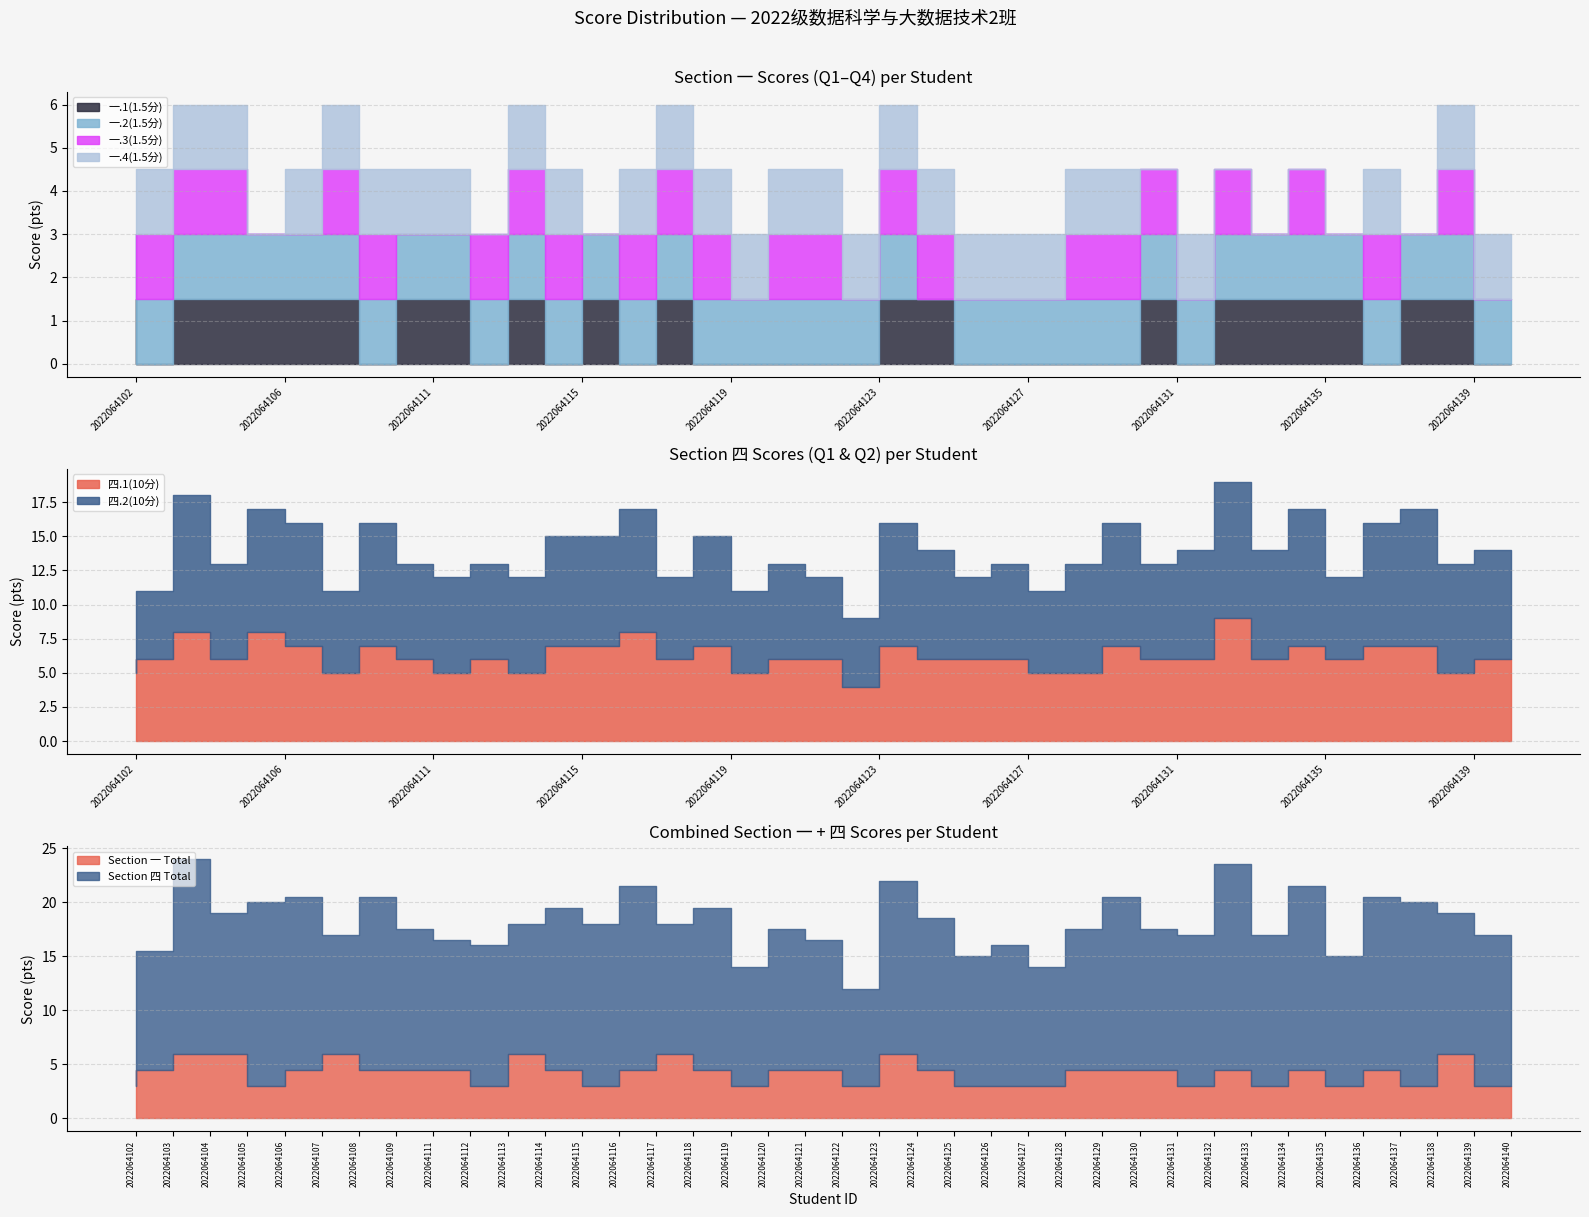

The 一.2(1.5分) series shows 2.1 at 2022064119. True or false?

False